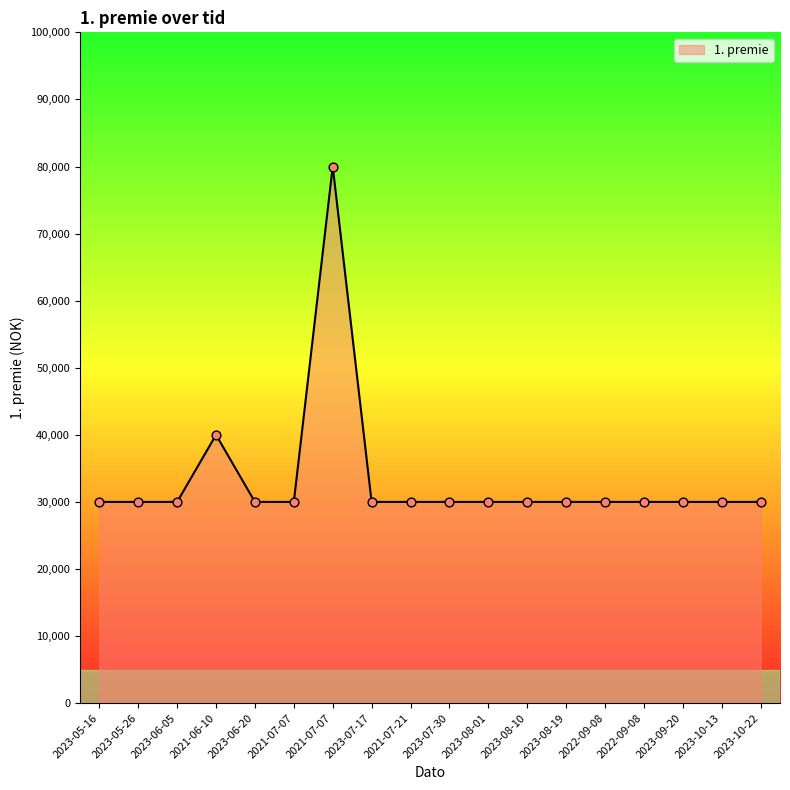

Between 2023-05-26 and 2023-05-16, which is larger?

2023-05-26